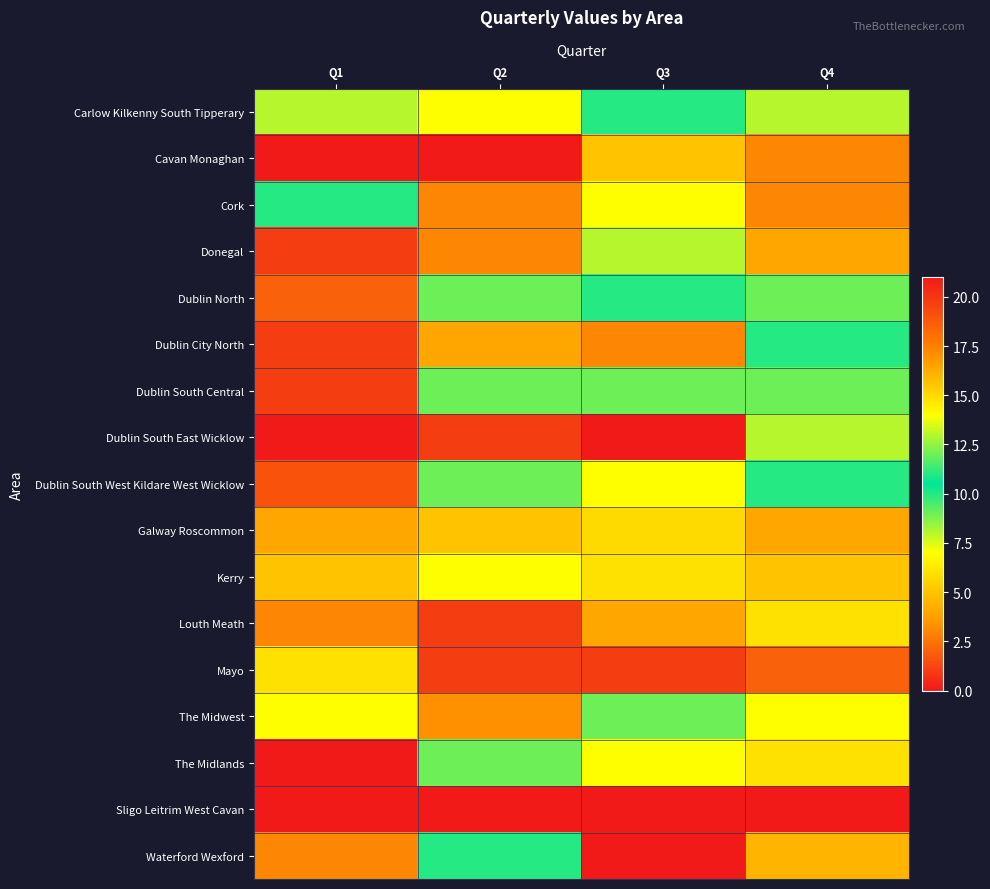

At how many categories does at least one series exceed 8?

4